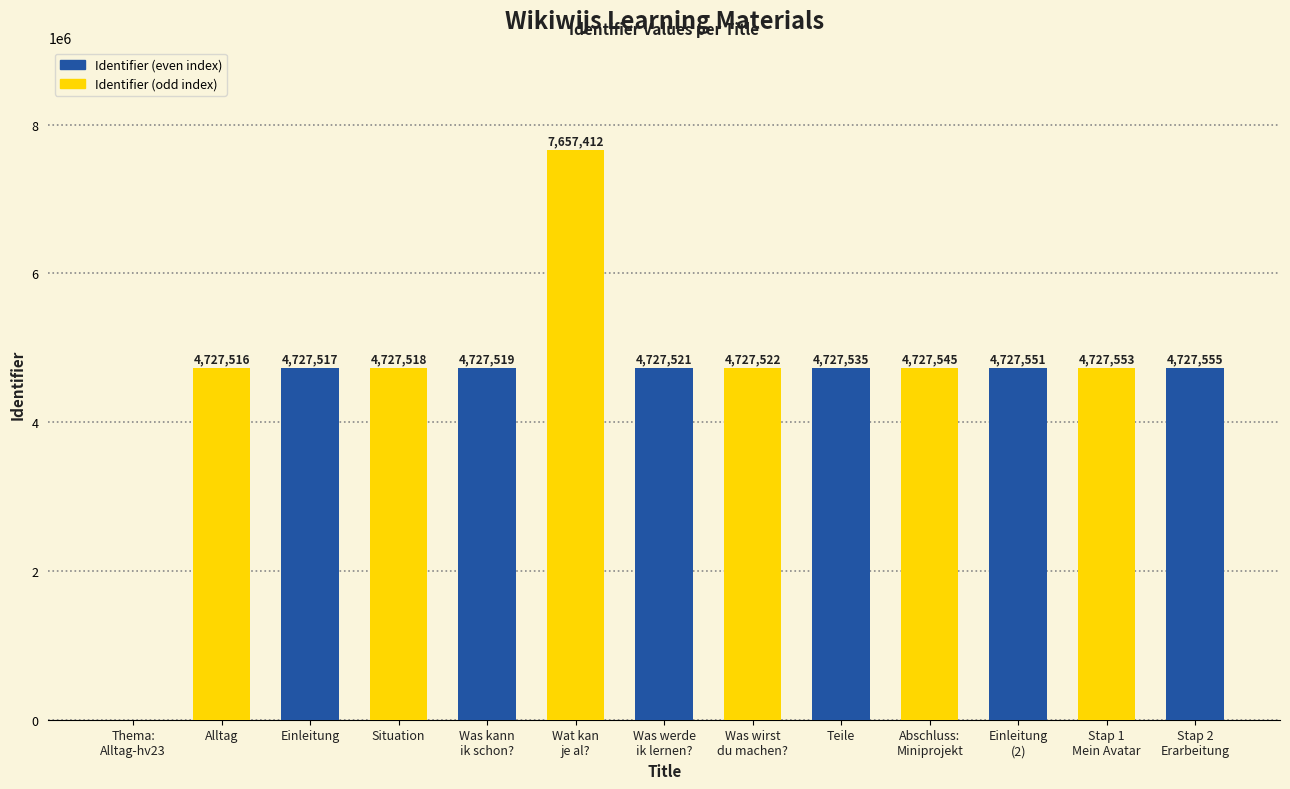

Where does the data first go above 4727522?

Wat kan
je al?